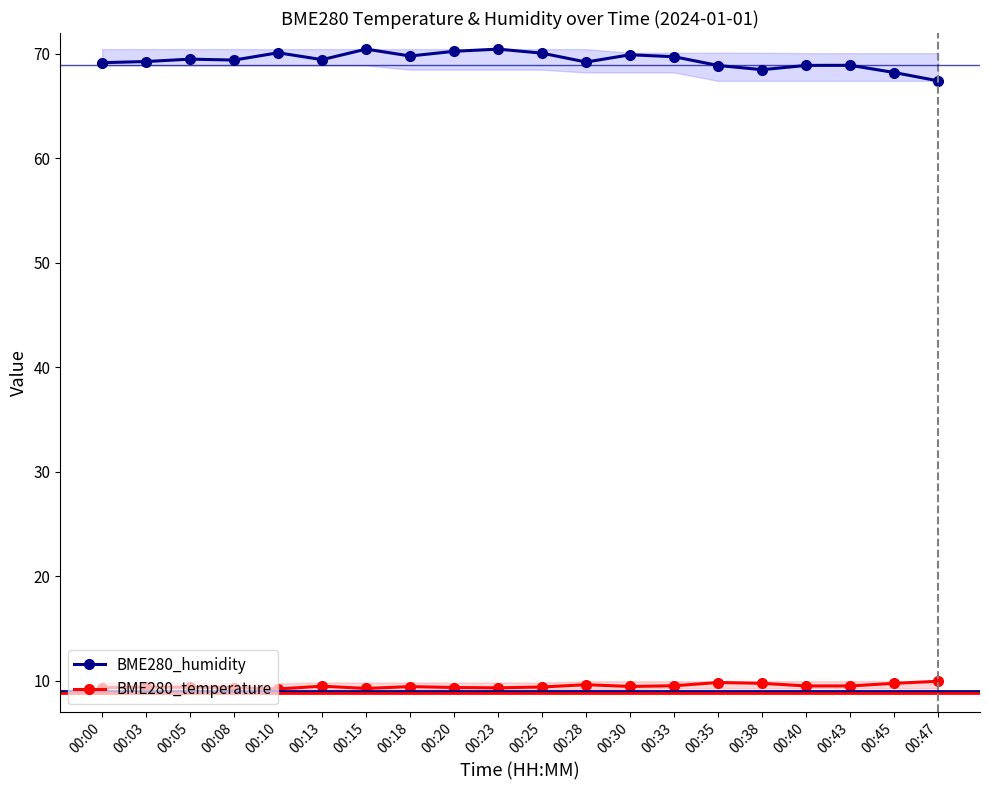

At which label is BME280_humidity closest to 68?

00:45